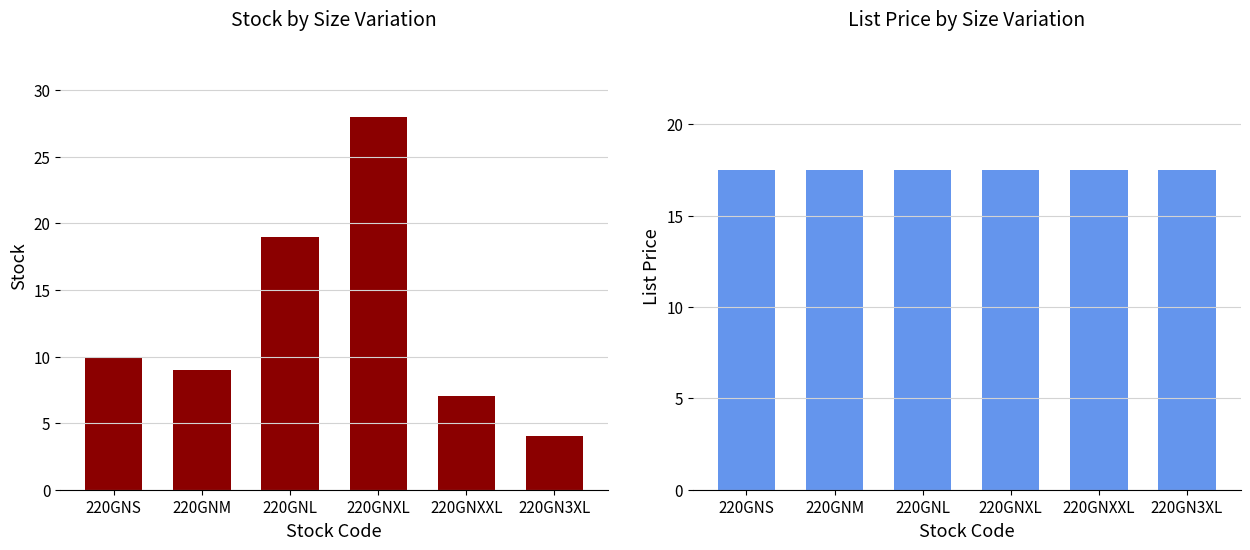

What position from the left is 220GNXL?

4